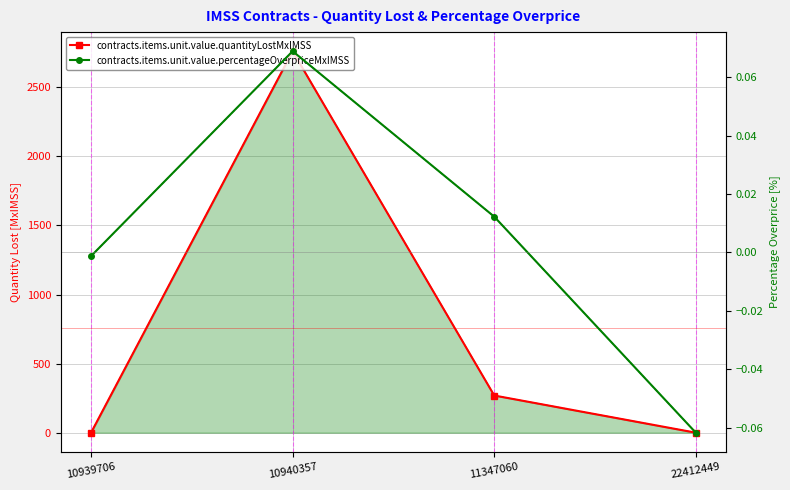

What is the average value of the contracts.items.unit.value.quantityLostMxIMSS series?

757.8